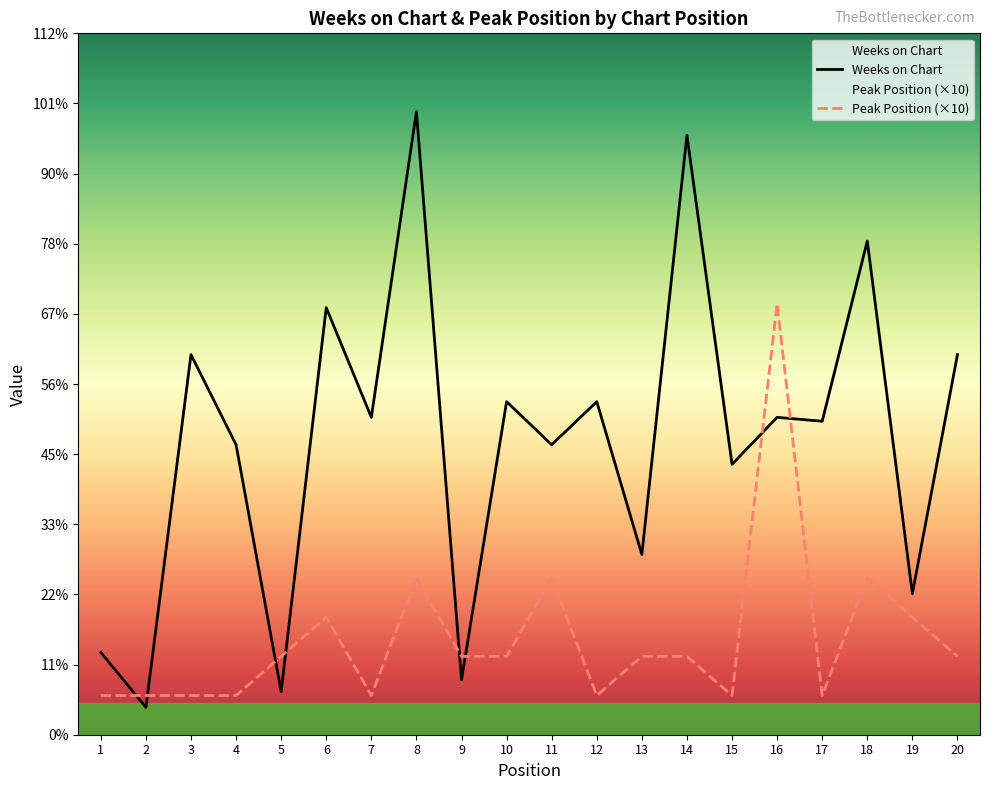

True or false: Weeks on Chart and Peak Position (×10) intersect in this chart.

True